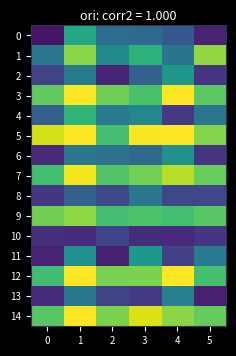

What is the total value across all series at 0?

6.2